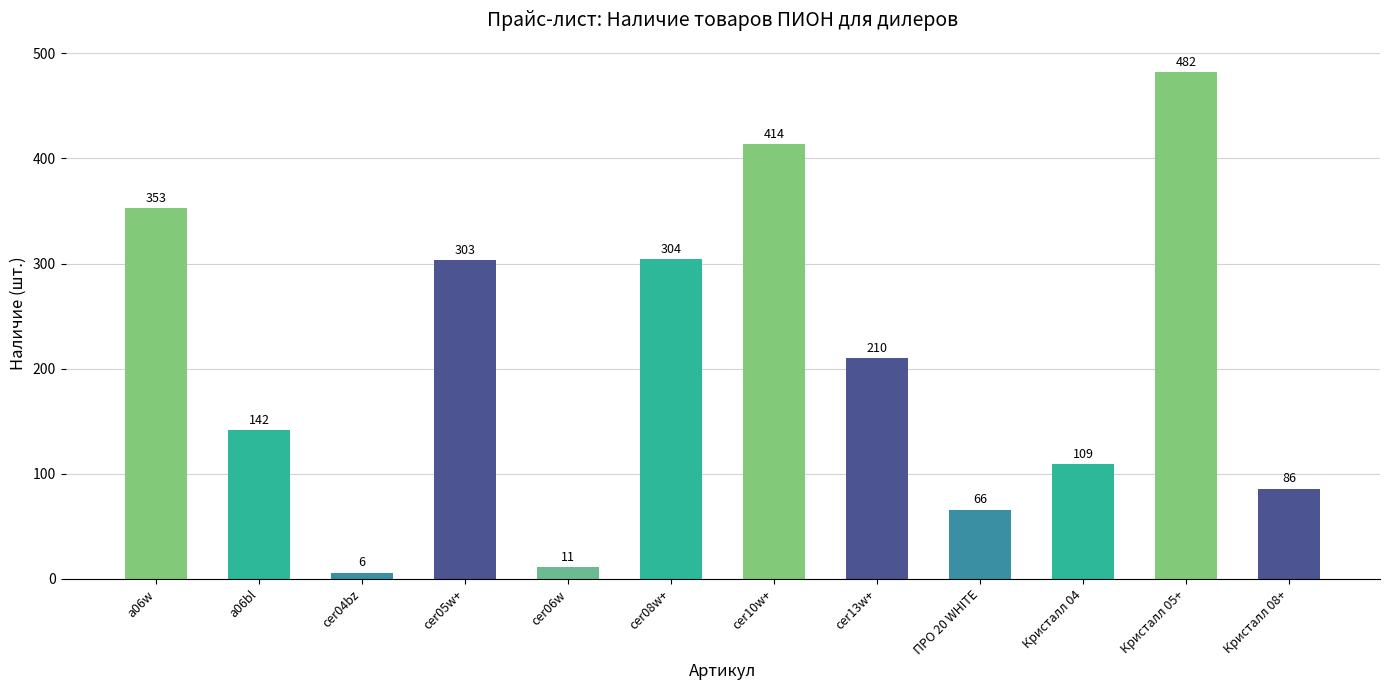

How many data points does each series have?

12